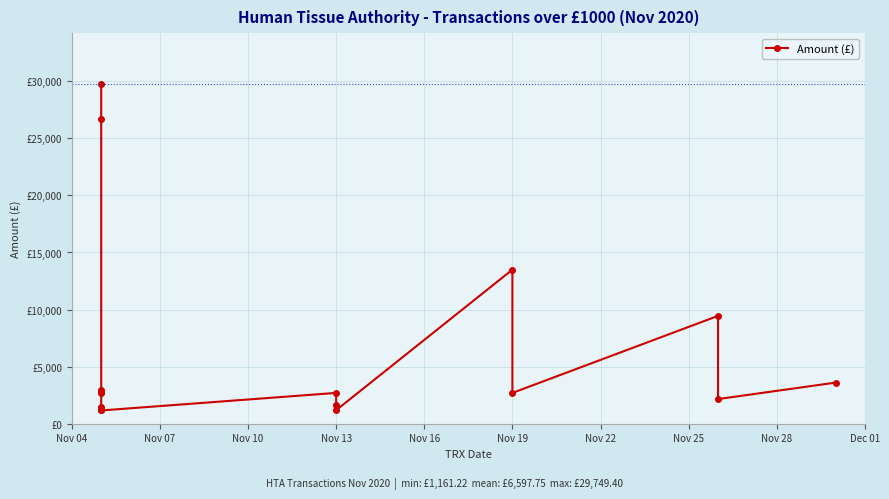

How many points are lower than both their immediate neighbors (excluding endpoints)?

4